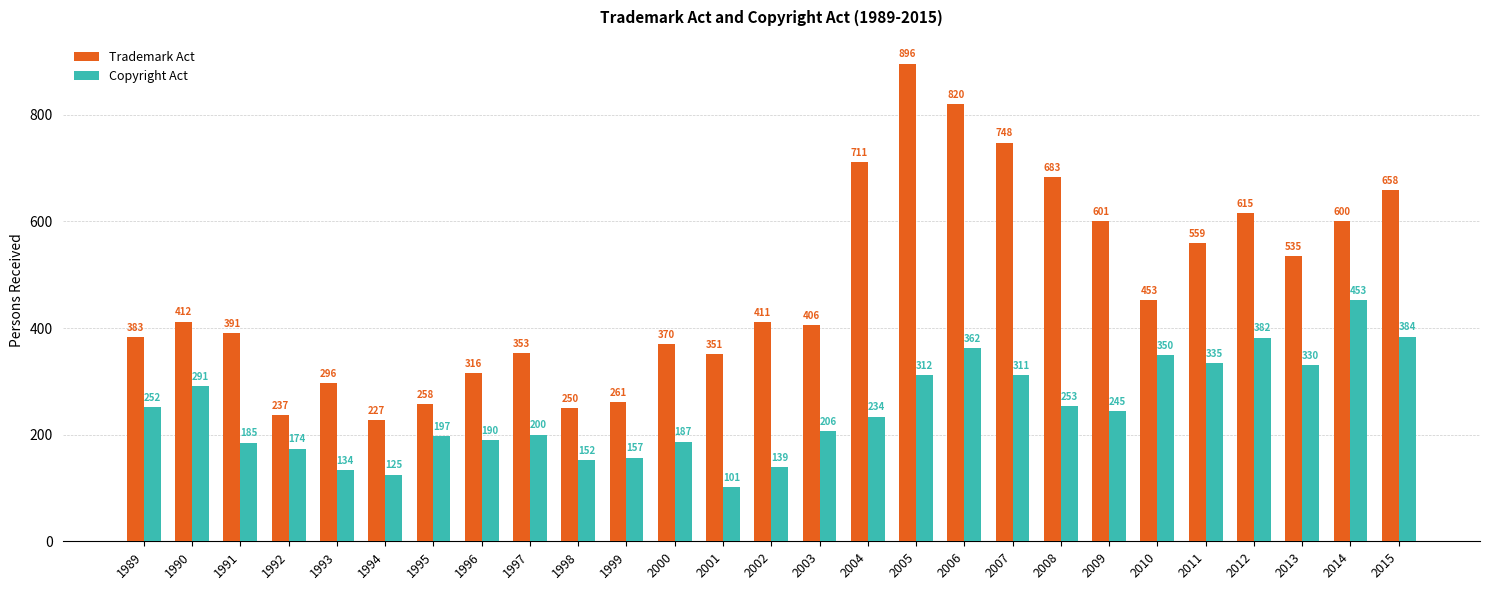

Rank the categories by Copyright Act value from highest to lowest.

2014, 2015, 2012, 2006, 2010, 2011, 2013, 2005, 2007, 1990, 2008, 1989, 2009, 2004, 2003, 1997, 1995, 1996, 2000, 1991, 1992, 1999, 1998, 2002, 1993, 1994, 2001